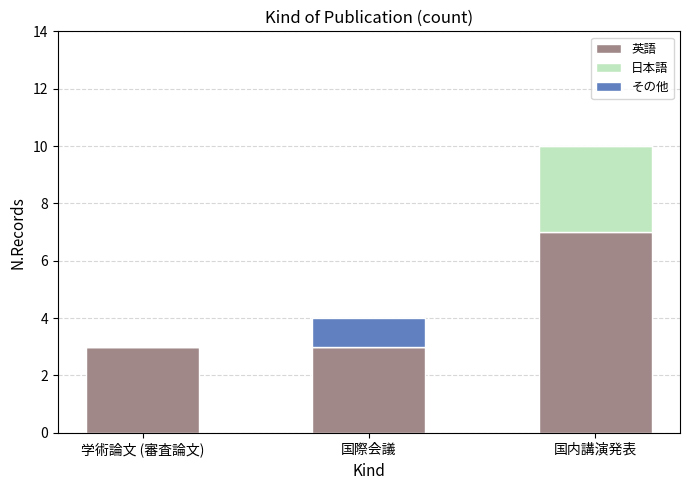

Reading left to right, what are the values for 英語?

学術論文 (審査論文)=3	国際会議=3	国内講演発表=7